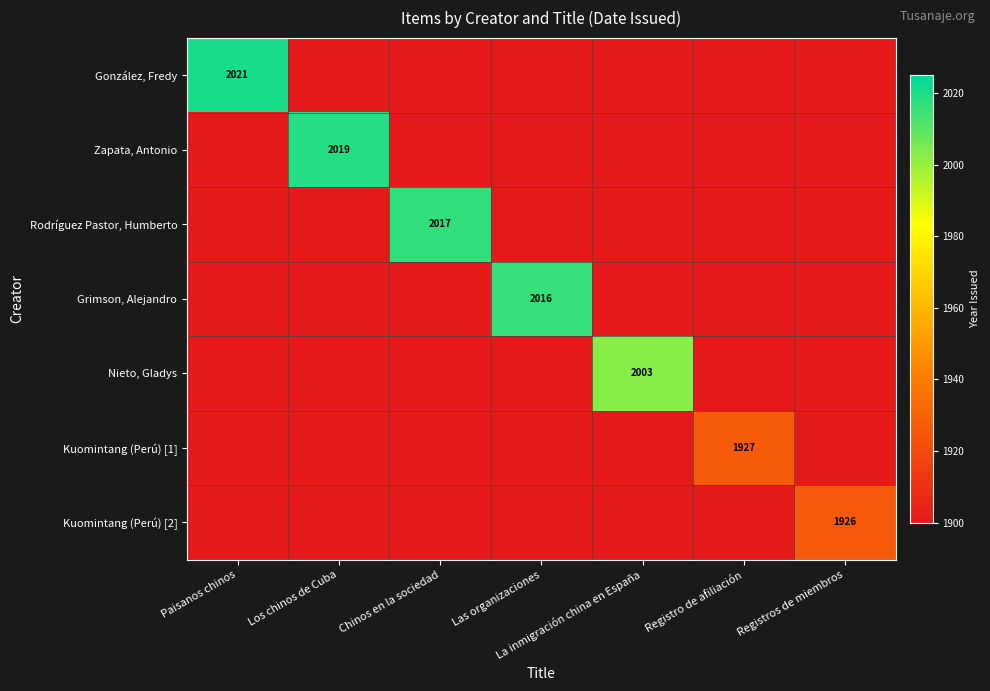

Is it true that Kuomintang (Perú) [2] equals 2641 at Registros de miembros?

False